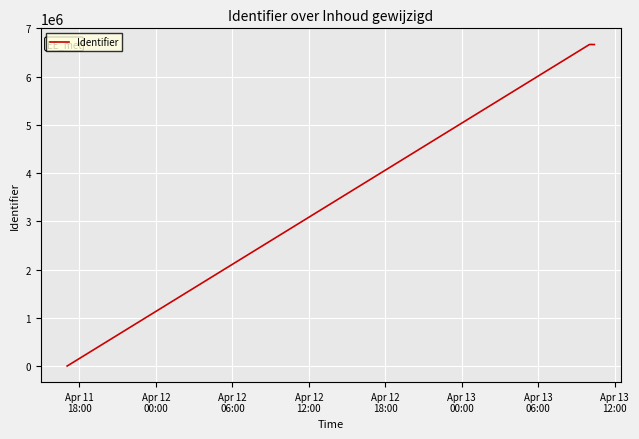

What is the maximum value shown in the chart?

6669886